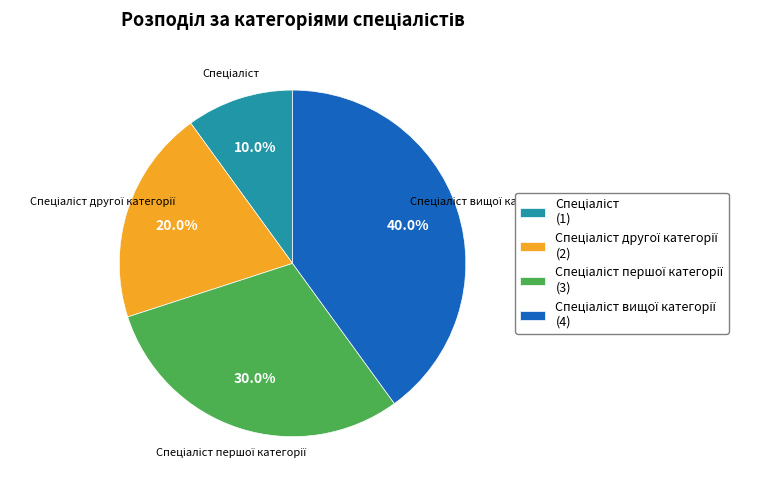

Is there any slice that represents more than half of the pie?

No